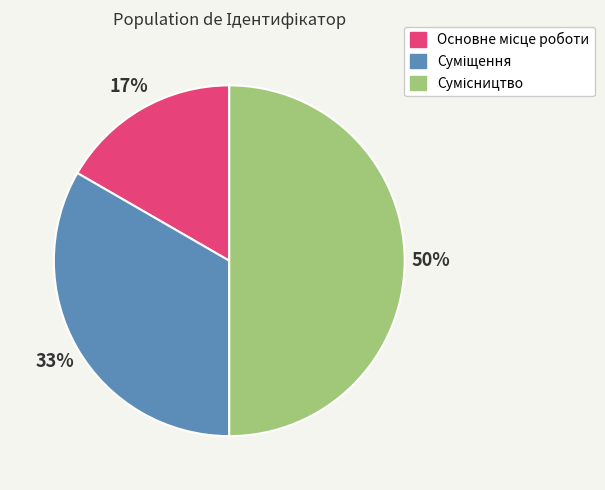

To the nearest percent, what is the difference between the largest and smallest slice percentages?

33%